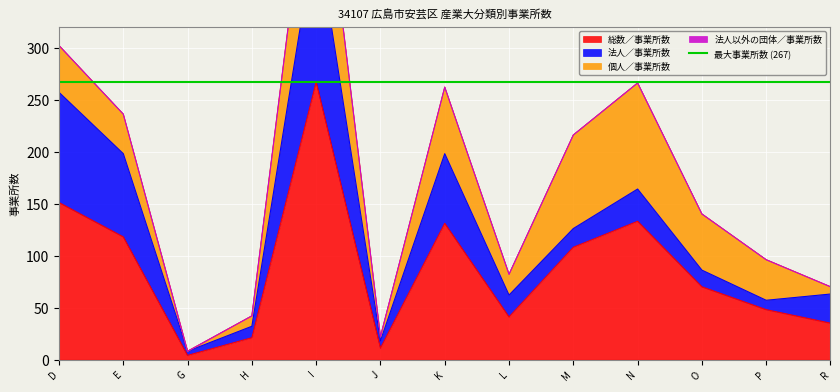

What is the difference between the highest and lowest values at O 教育，学習支援業?

70